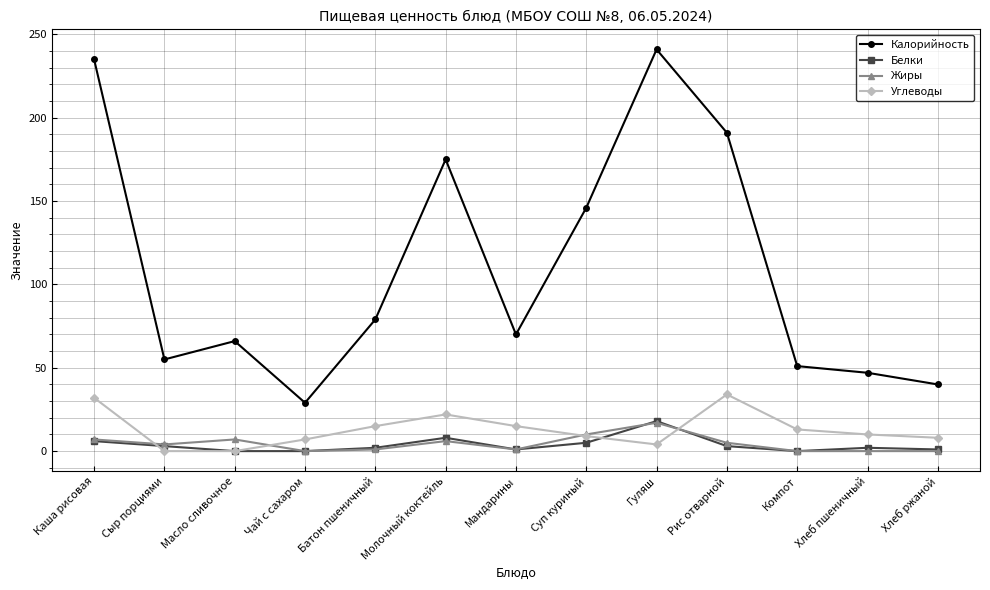

What are all the series names shown in the legend?

Калорийность, Белки, Жиры, Углеводы